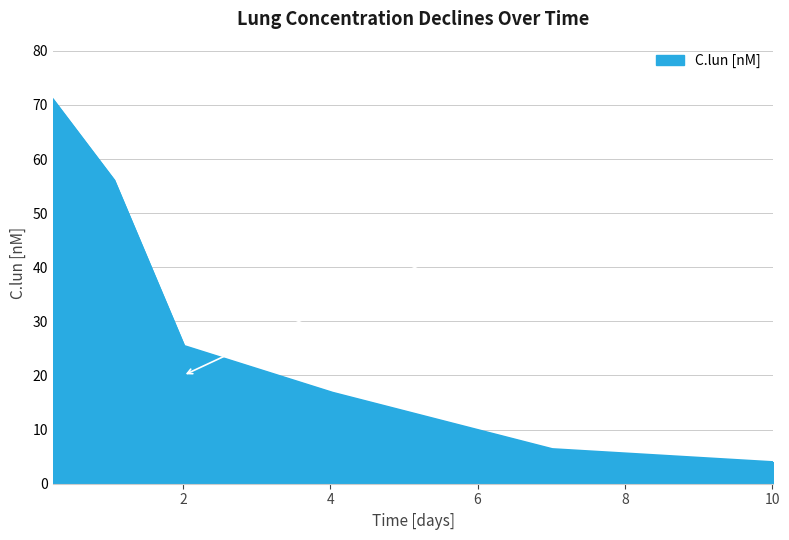

Reading right to left, transcribe all the data shown in this chart.

4.0	6.4	16.8	25.5	56.0	71.0